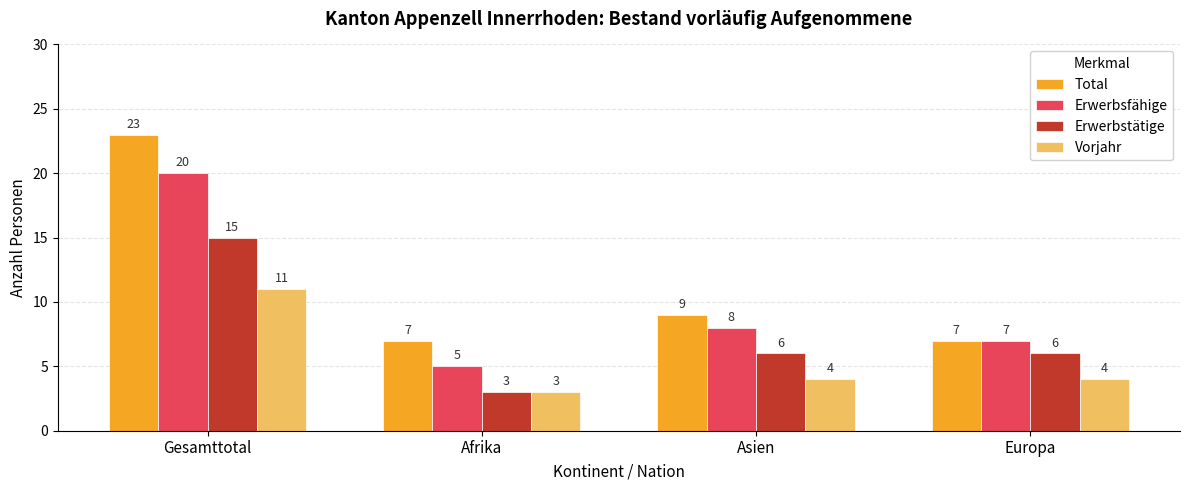

The value of Total at Gesamttotal is 23. True or false?

True